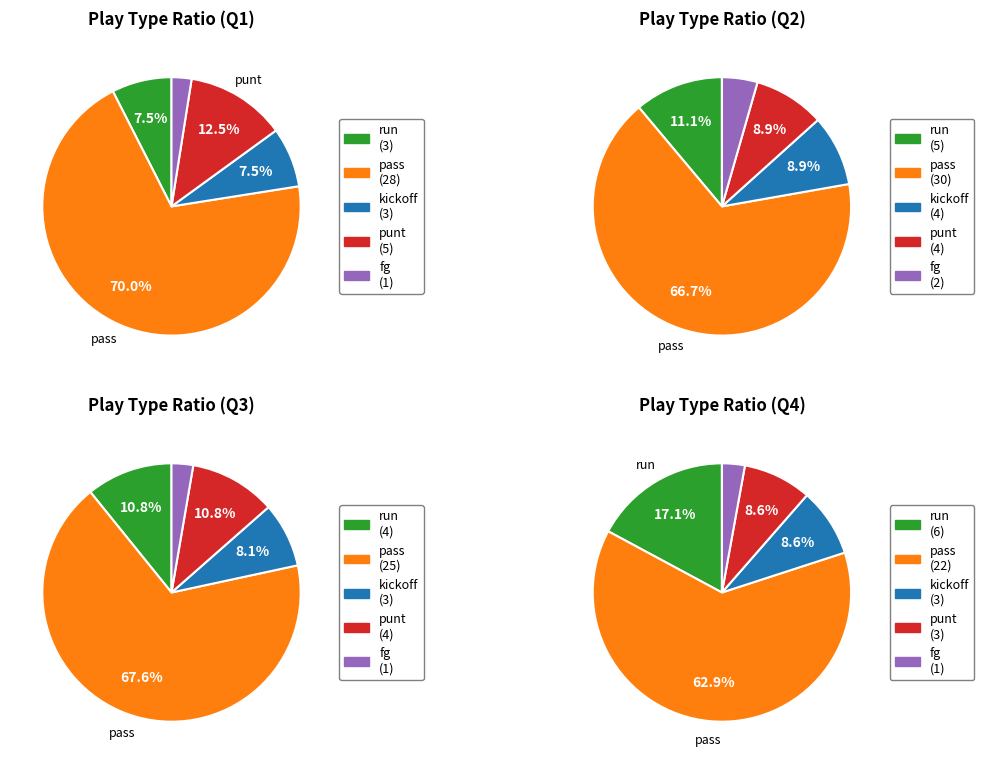

Rank the series at run from lowest to highest value.

Q1, Q3, Q2, Q4